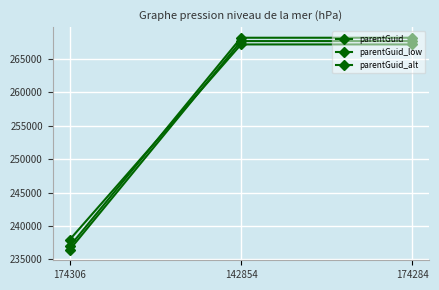

Rank the categories by parentGuid value from lowest to highest.

174306, 142854, 174284